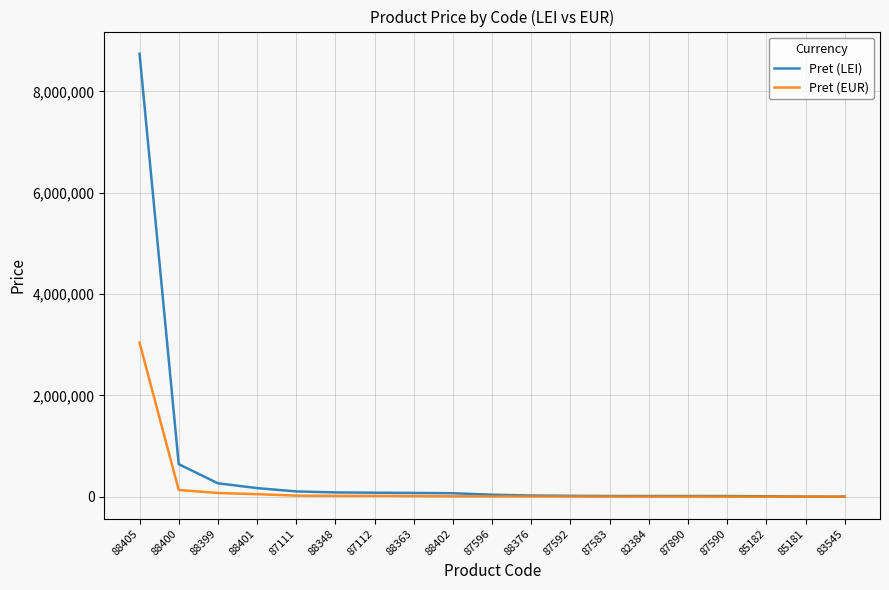

What is the greatest value displayed?

8743755.0